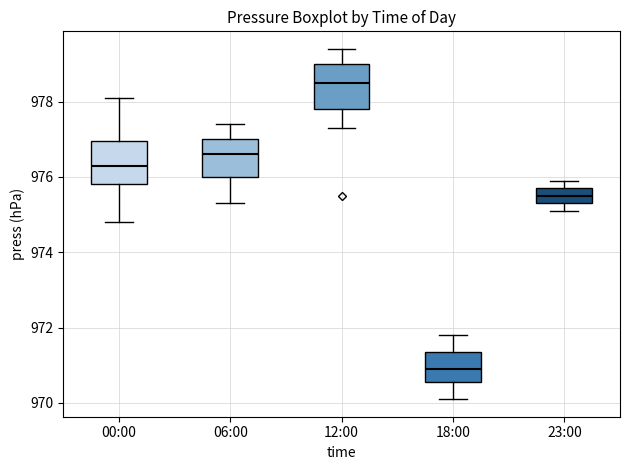

Reading left to right, read every box against the y-axis: the position of its median line, the range the box covers, and the ends of its whiskers. The values are not printed on the chart, so give them approximately, as read against the axis.

00:00: median 976.4, box 975.8 to 977.0, whiskers 974.8 to 978.2
06:00: median 976.6, box 976.0 to 977.0, whiskers 975.4 to 977.4
12:00: median 978.6, box 977.8 to 979.0, whiskers 977.4 to 979.4
18:00: median 971.0, box 970.6 to 971.4, whiskers 970.2 to 971.8
23:00: median 975.6, box 975.4 to 975.8, whiskers 975.2 to 976.0